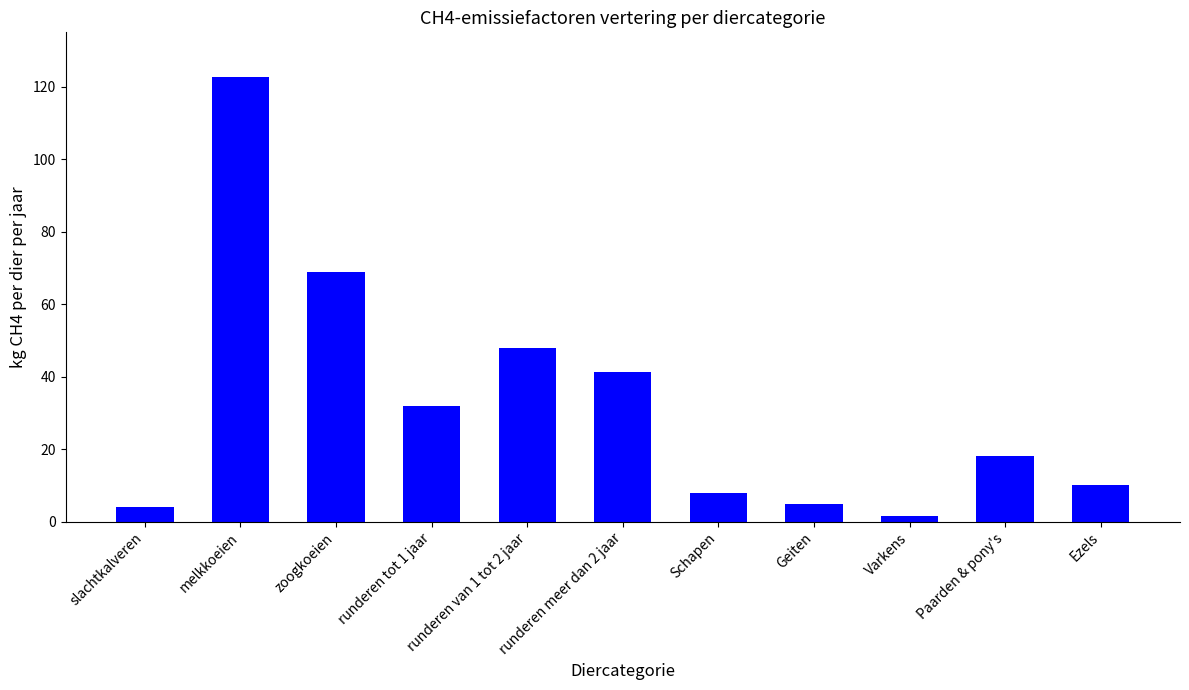

Is it true that the value at runderen van 1 tot 2 jaar is 67.6?

False